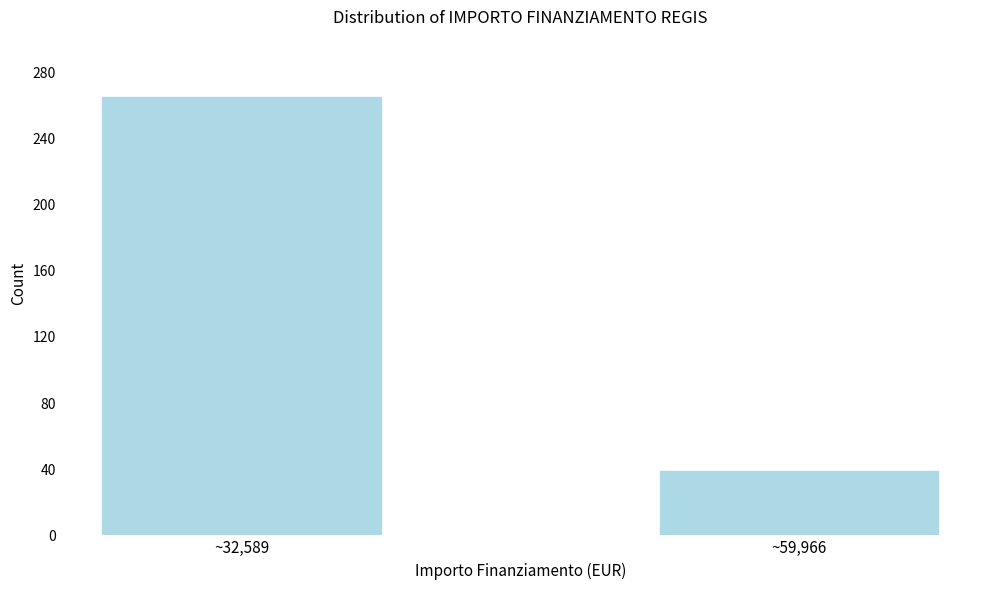

Reading right to left, list all the values displayed in this chart.

~59,966=39	~32,589=265